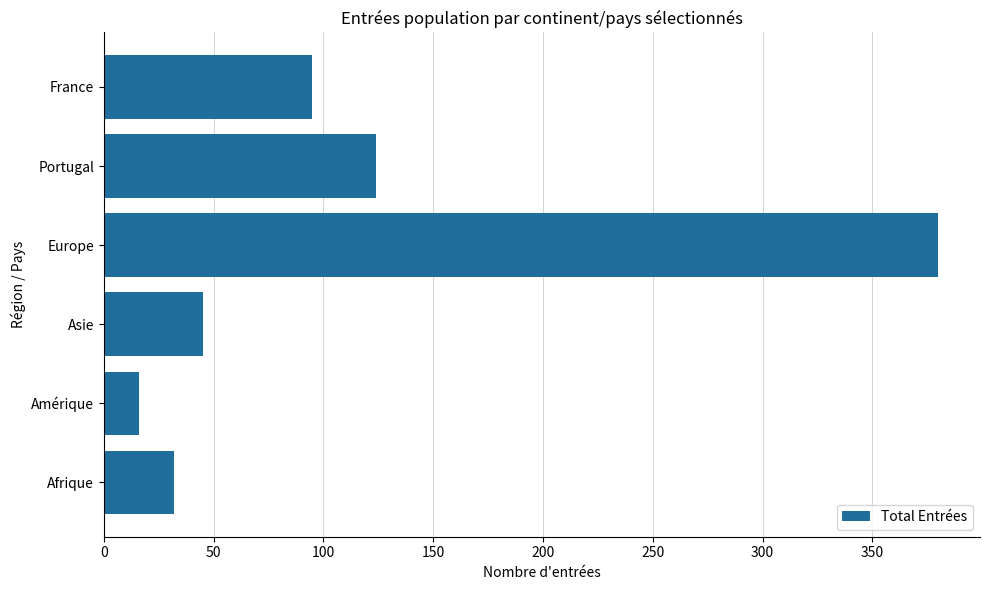

What is the maximum value shown in the chart?

380